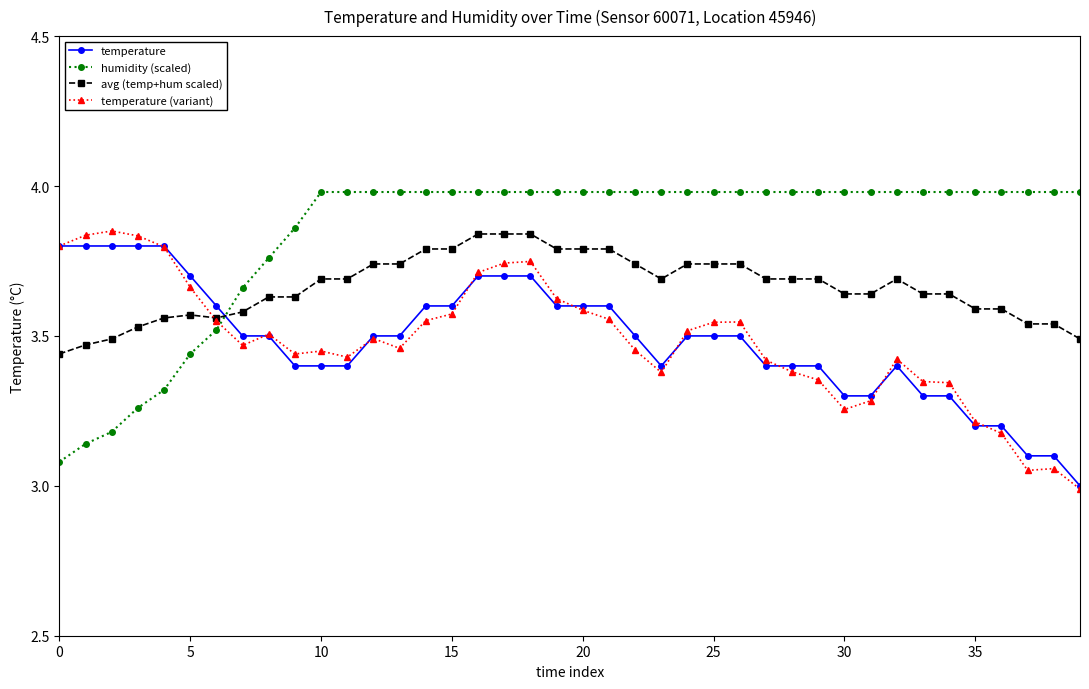

What is the smallest value displayed?

3.0